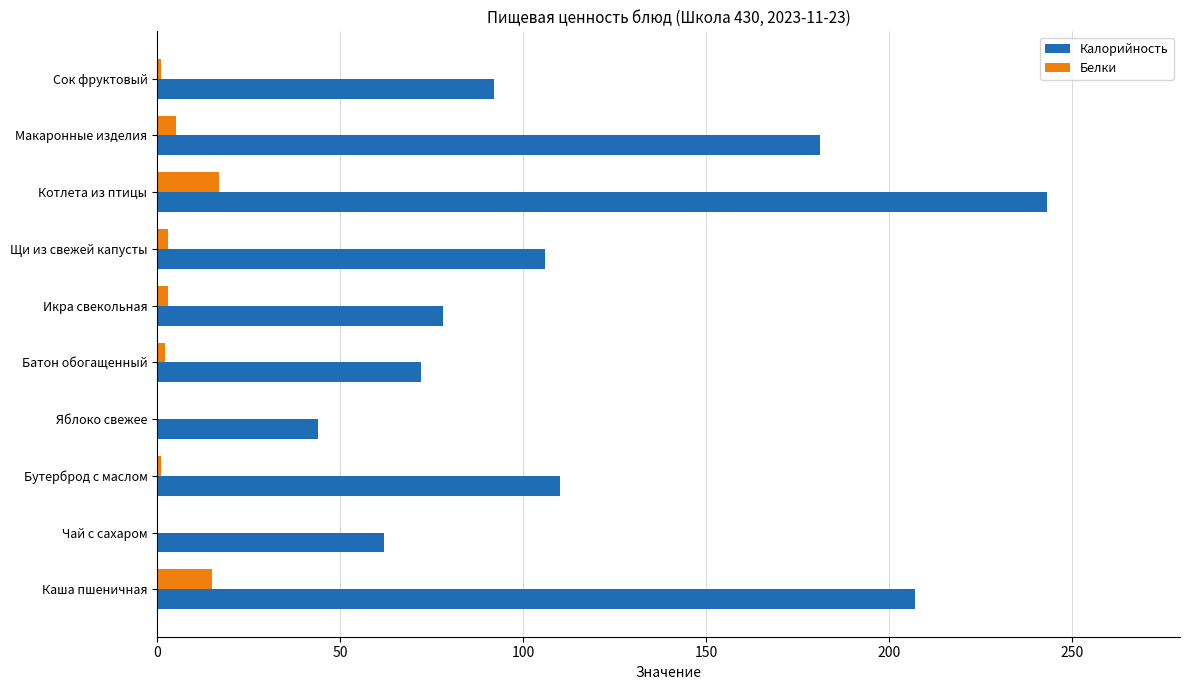

The value of Калорийность at Котлета из птицы is 243. True or false?

True